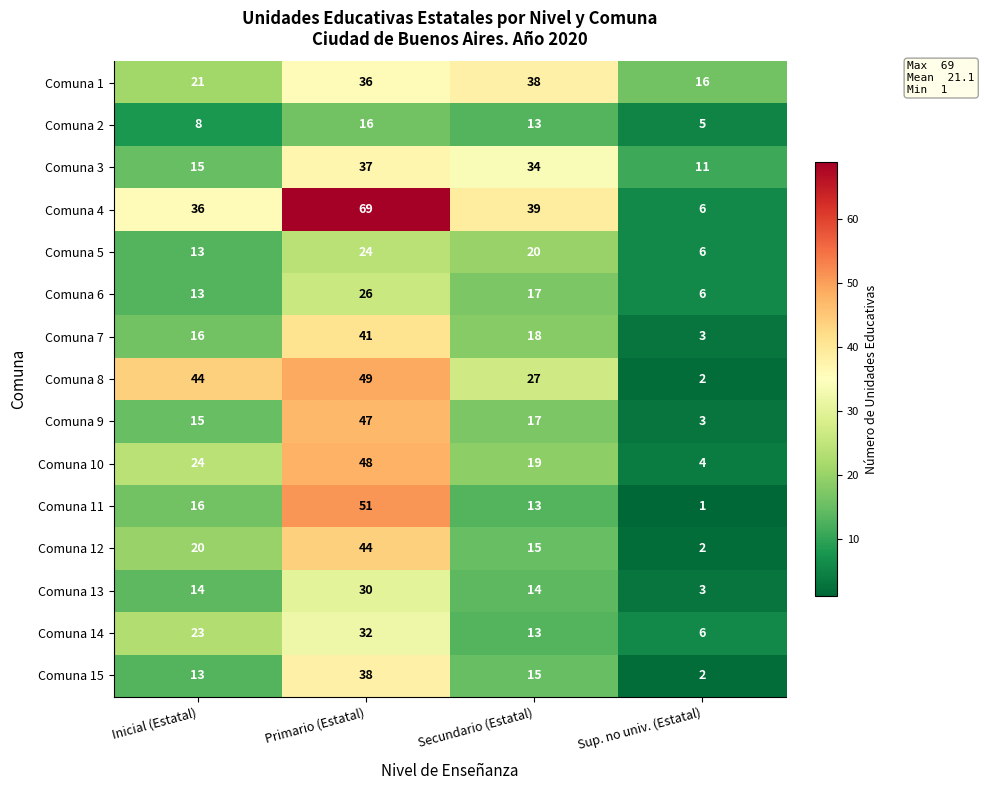

What is the sum of the Comuna 2 values at Secundario (Estatal) and Sup. no univ. (Estatal)?

18